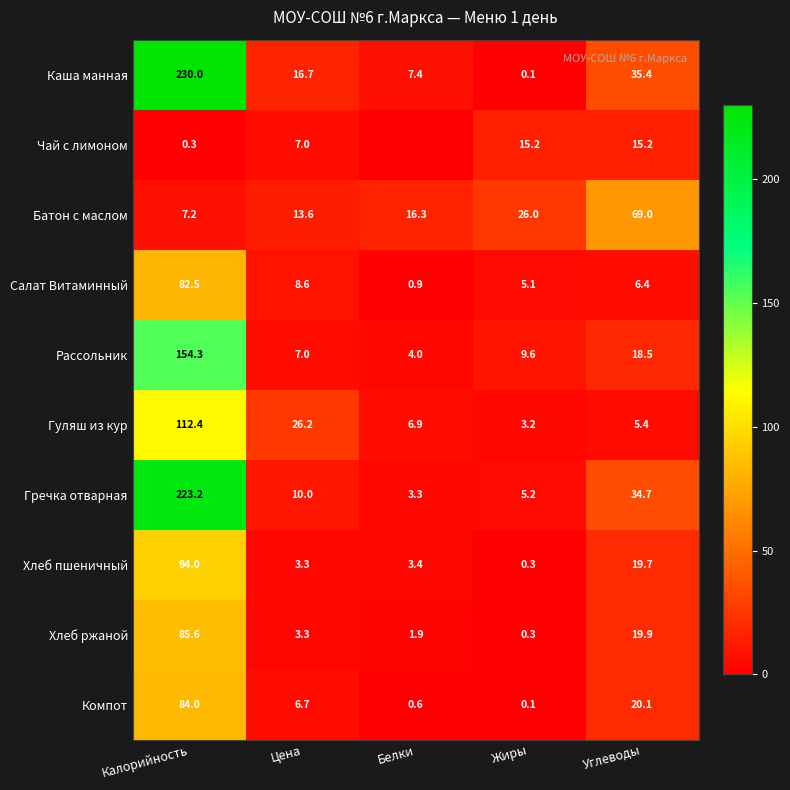

How many series are shown in this chart?

10